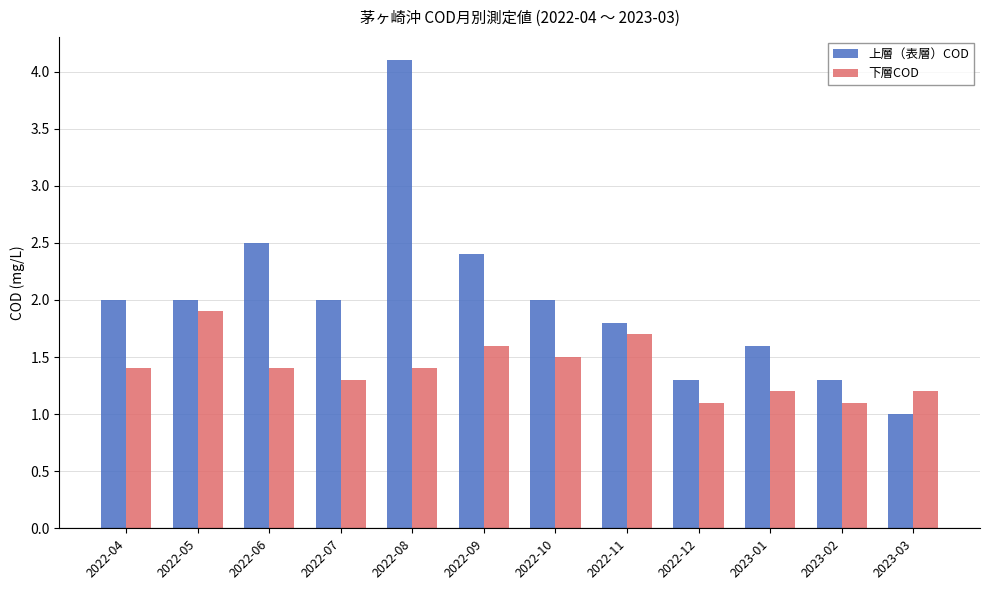

Reading right to left, extract all data points from this chart.

上層（表層）COD: 1.0	1.3	1.6	1.3	1.8	2.0	2.4	4.1	2.0	2.5	2.0	2.0
下層COD: 1.2	1.1	1.2	1.1	1.7	1.5	1.6	1.4	1.3	1.4	1.9	1.4